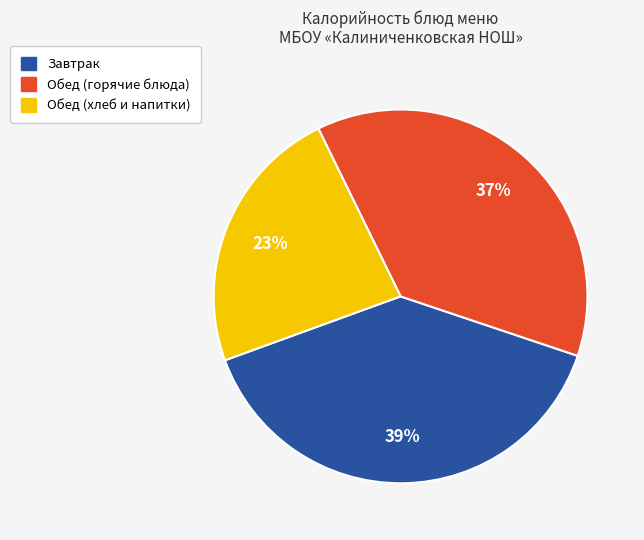

To the nearest percent, what is the average slice percentage?

33%